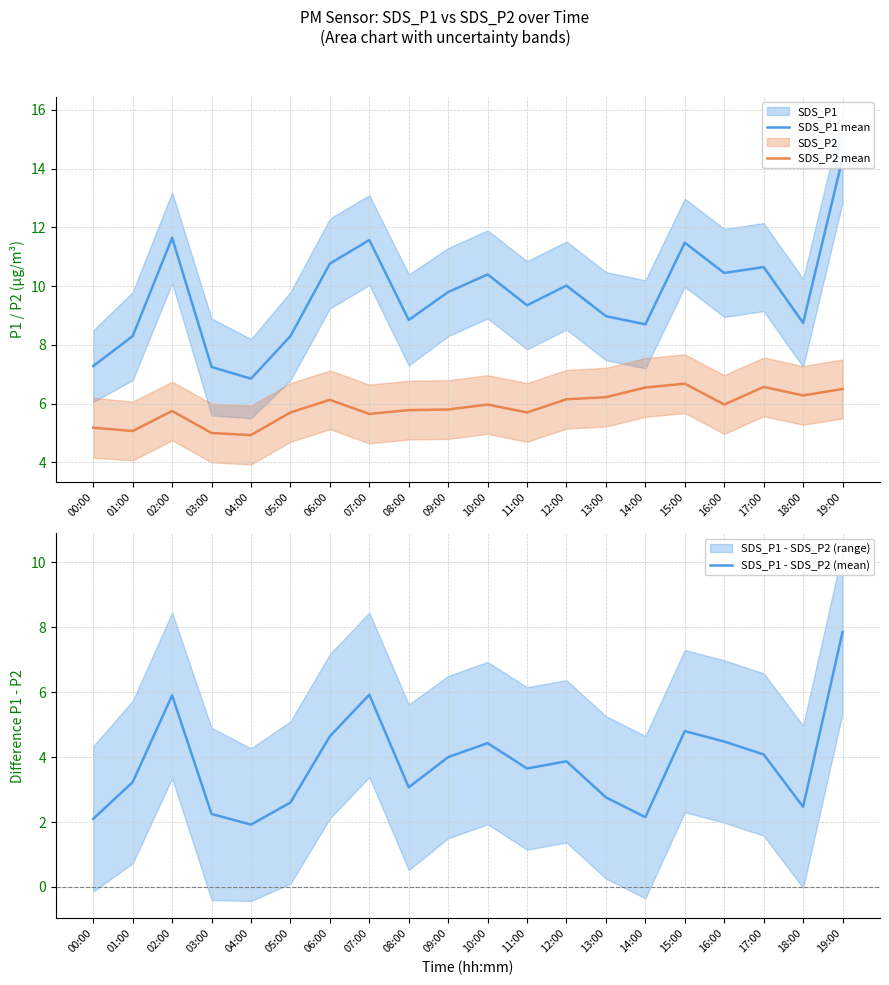

Rank the series by their average value, from lowest to highest.

SDS_P1 - SDS_P2 (mean), SDS_P2 mean, SDS_P1 mean